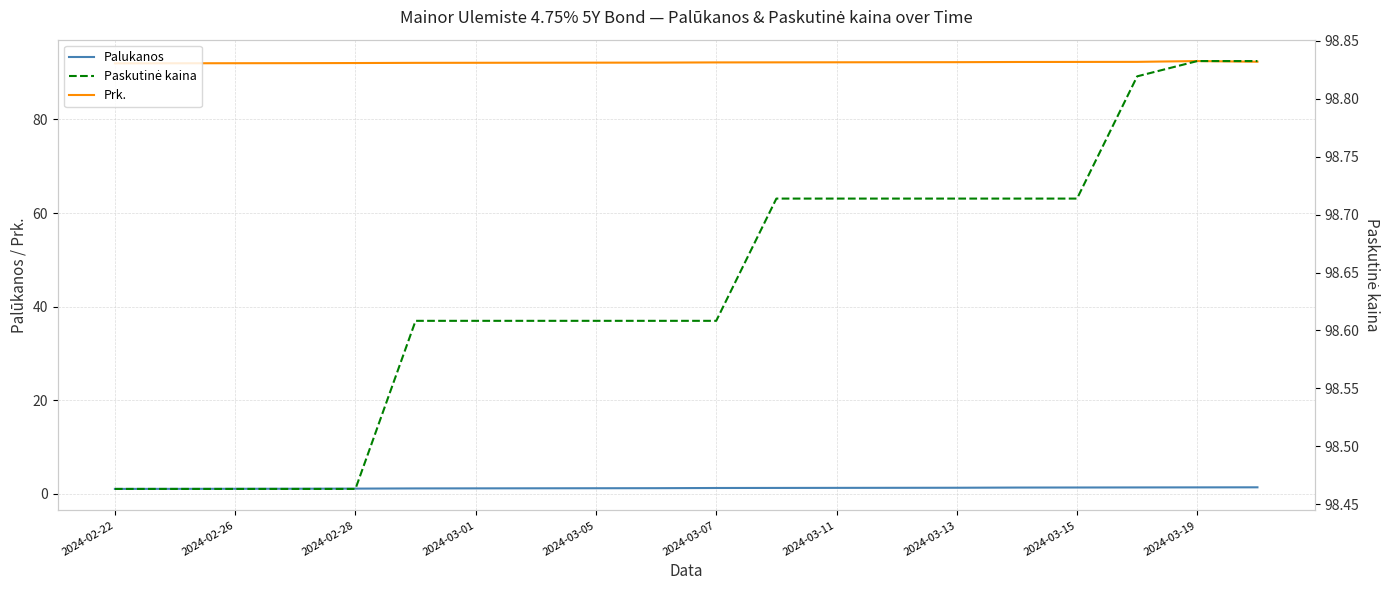

True or false: Prk. has more than 1 interior local peaks.

False